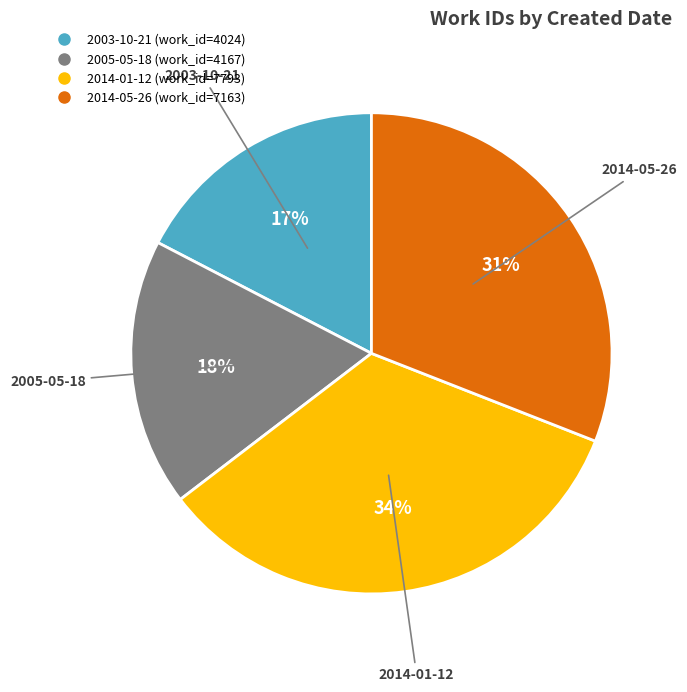

What percentage is the 2005-05-18 slice, to the nearest percent?

18%